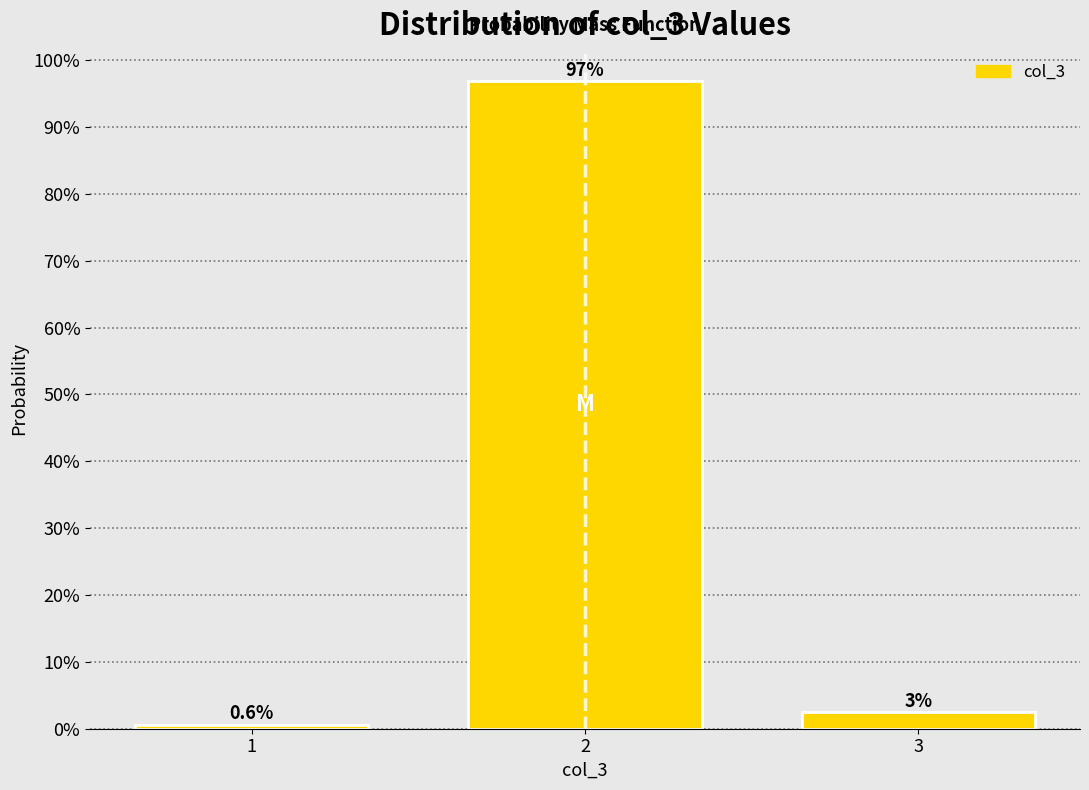

Does the chart contain any negative values?

No